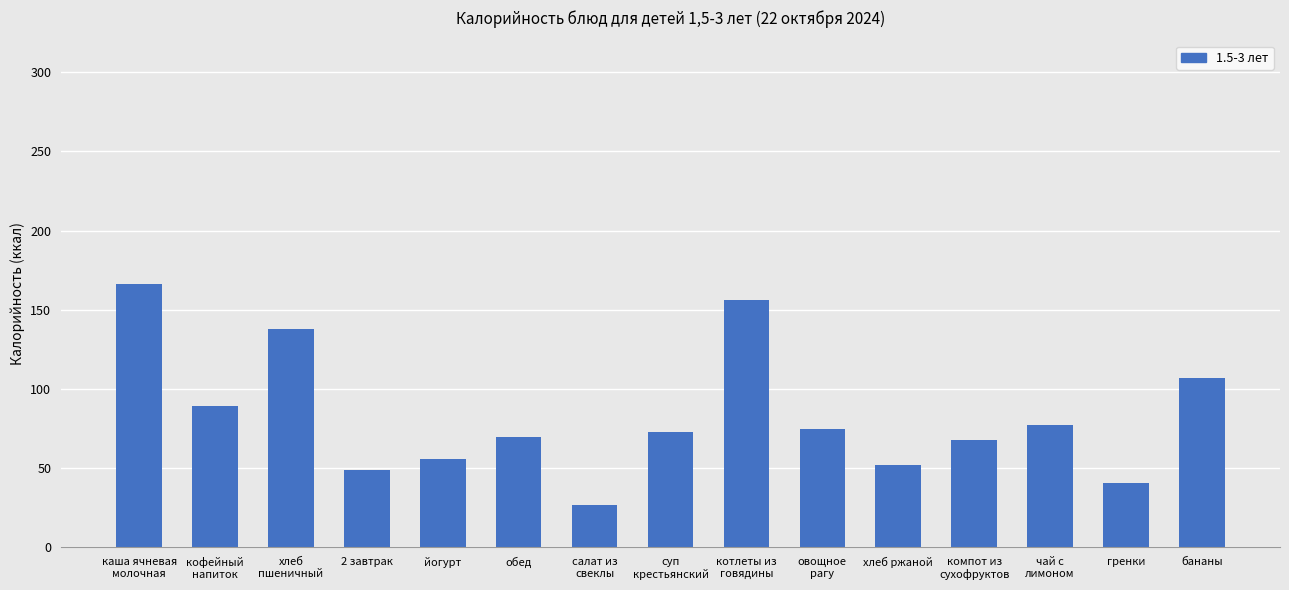

What is the smallest value displayed?

27.0